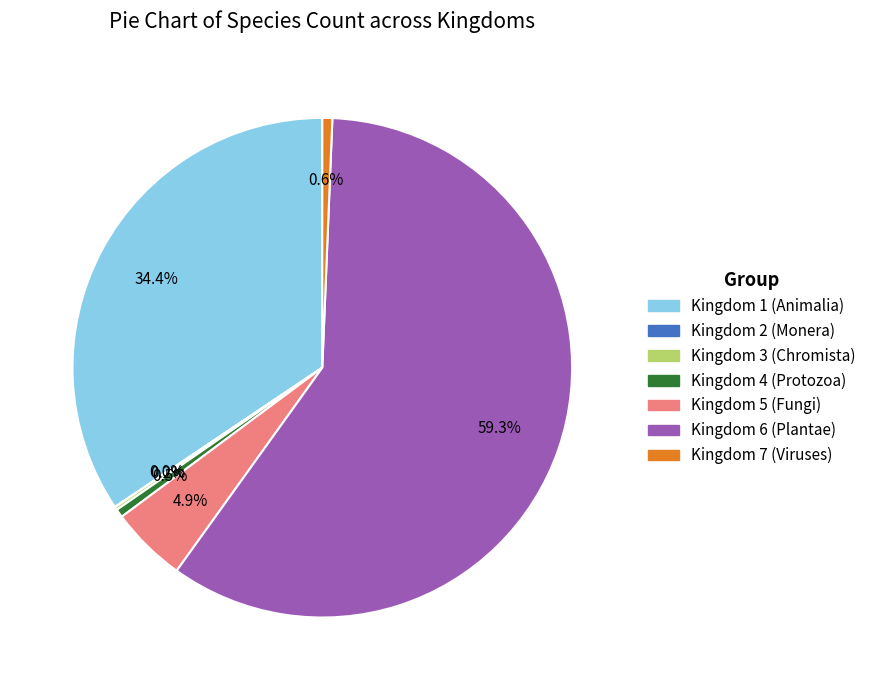

Is there a majority slice in this chart?

Yes